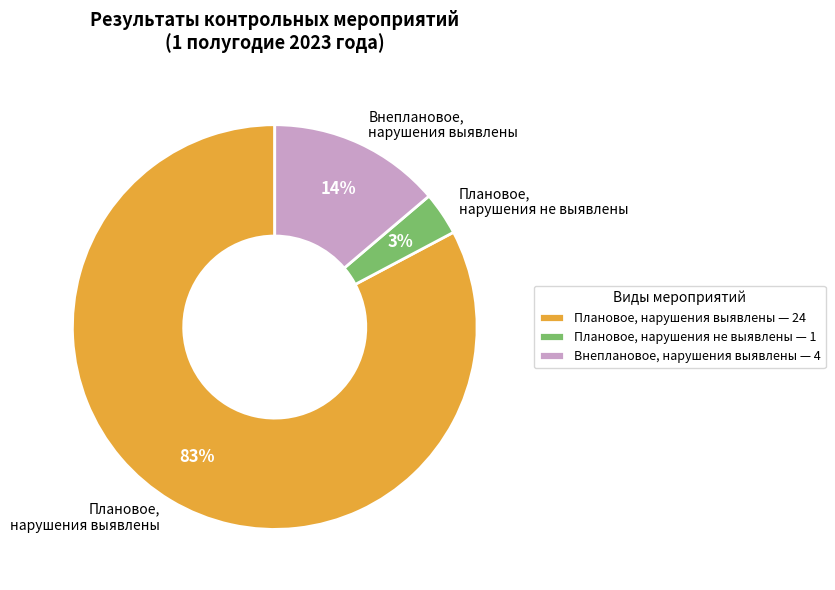

Which category has the biggest portion of the pie?

Плановое, нарушения выявлены